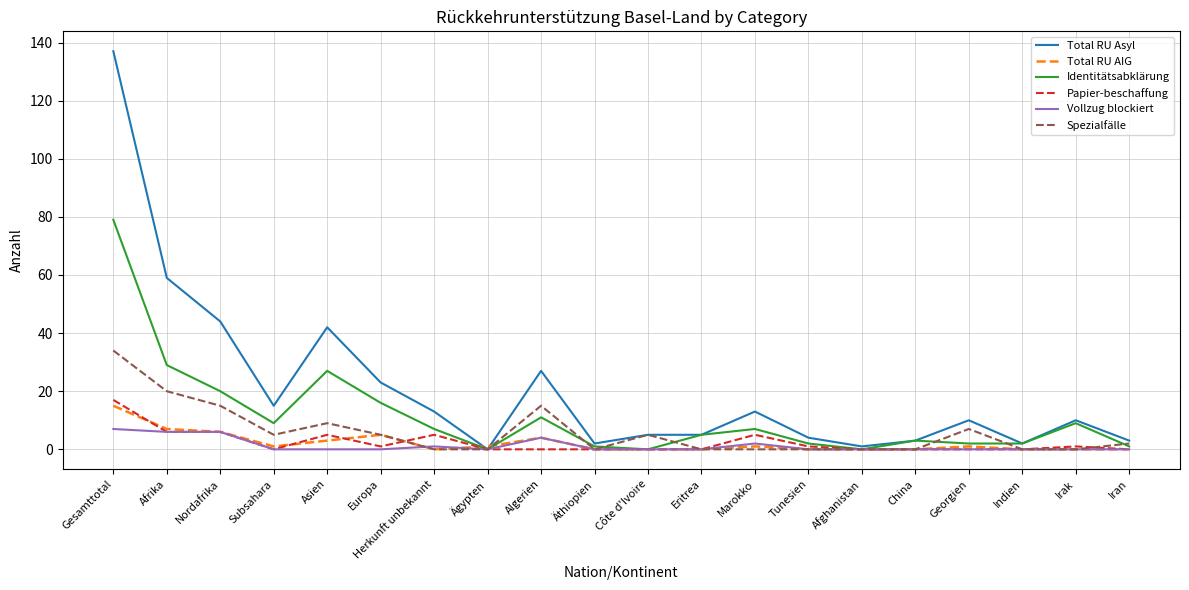

At which label is Total RU Asyl closest to 68?

Afrika